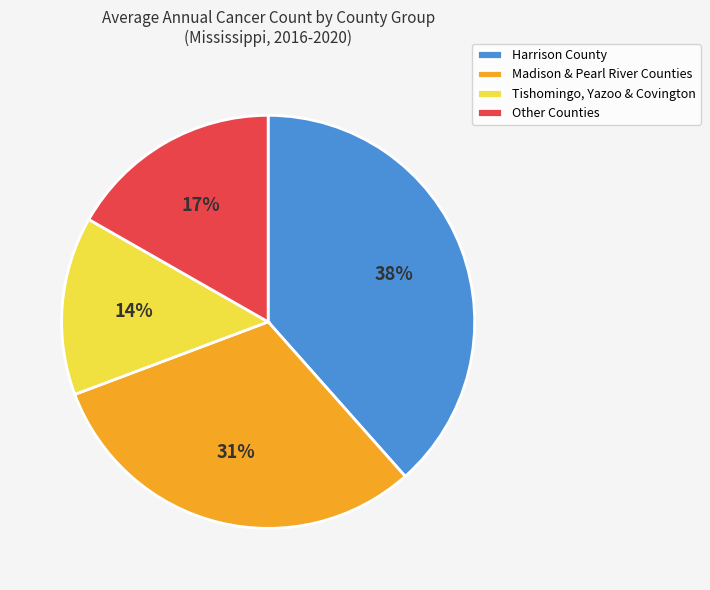

Is the sum of Madison & Pearl River Counties and Tishomingo, Yazoo & Covington greater than half?

No